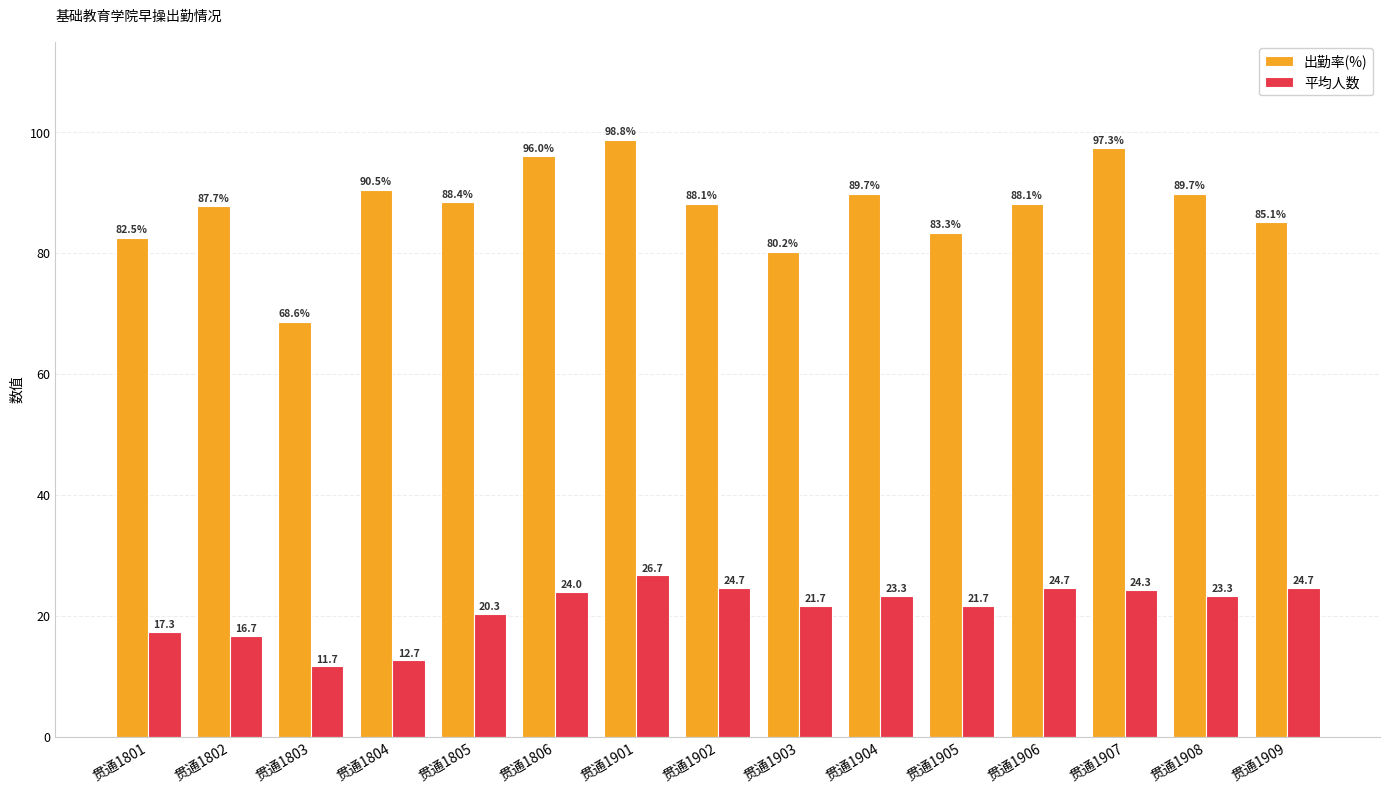

What is the spread (max minus min) of values at 贯通1907?

73.0